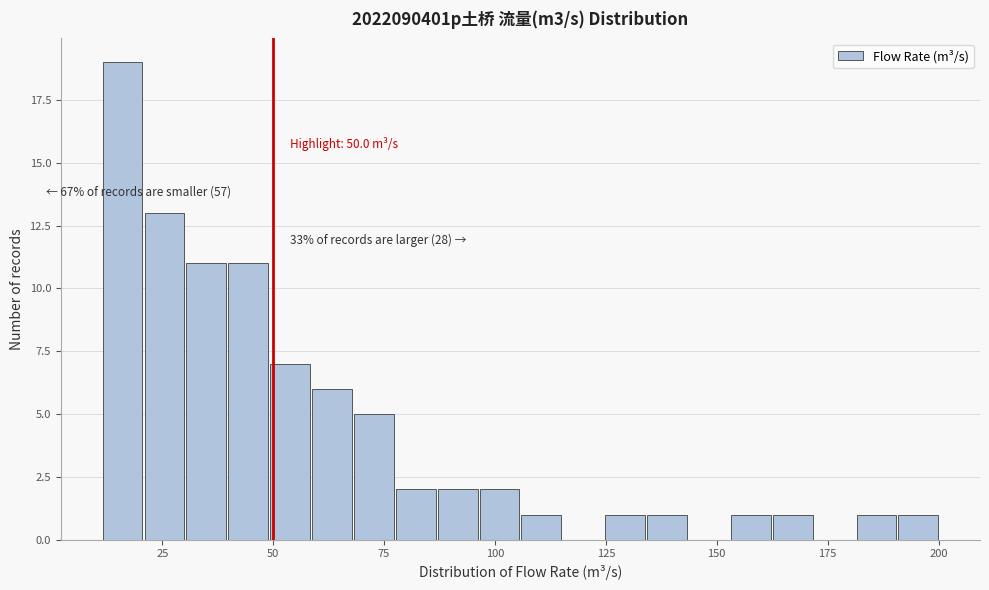

Around what value on the x-axis is the tallest bar? Give the approximate position of its centre, as read against the axis.

15